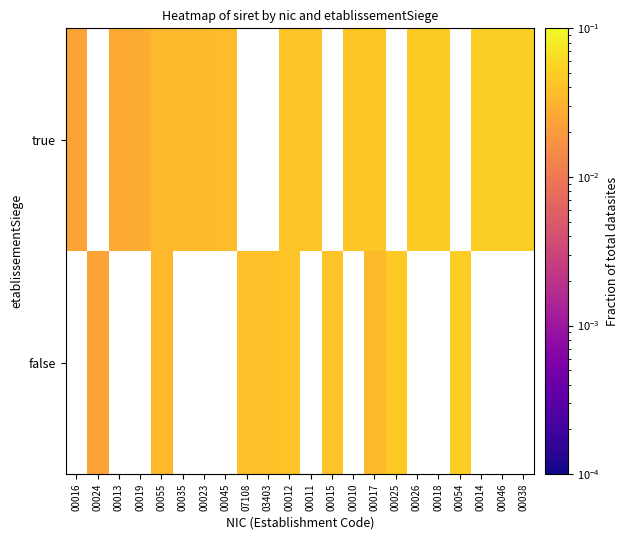

How many distinct data groups are displayed?

2